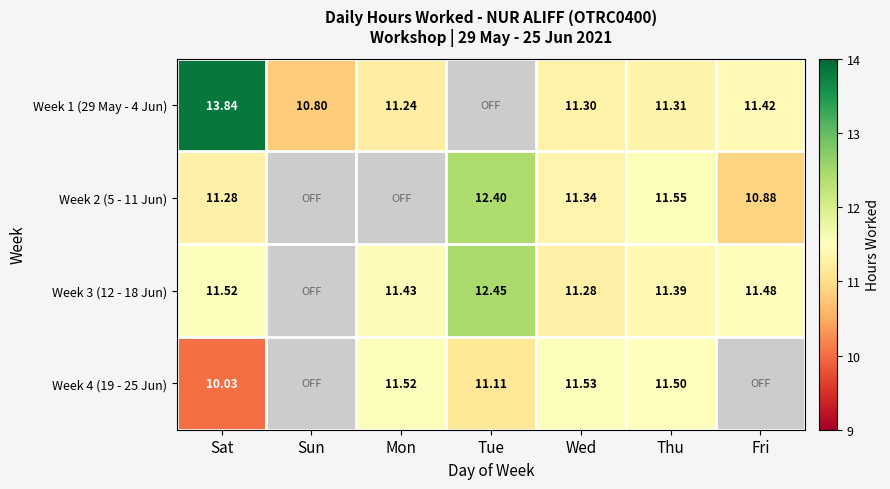

Between Mon and Thu, which is larger?

Thu